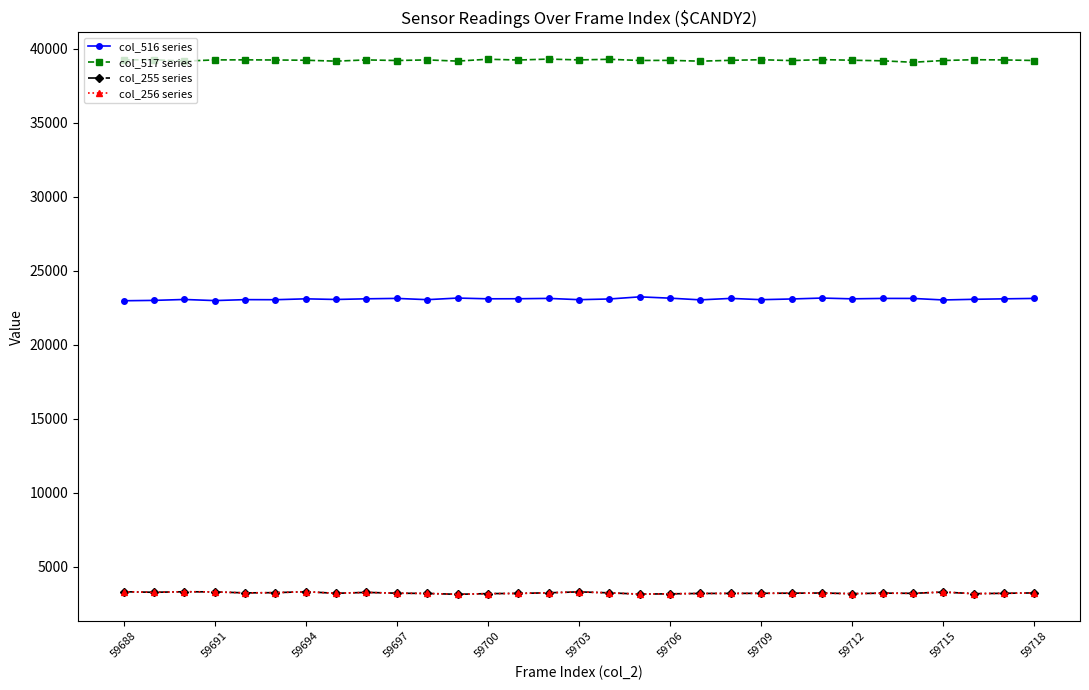

What is the minimum value for col_256 series?

3140